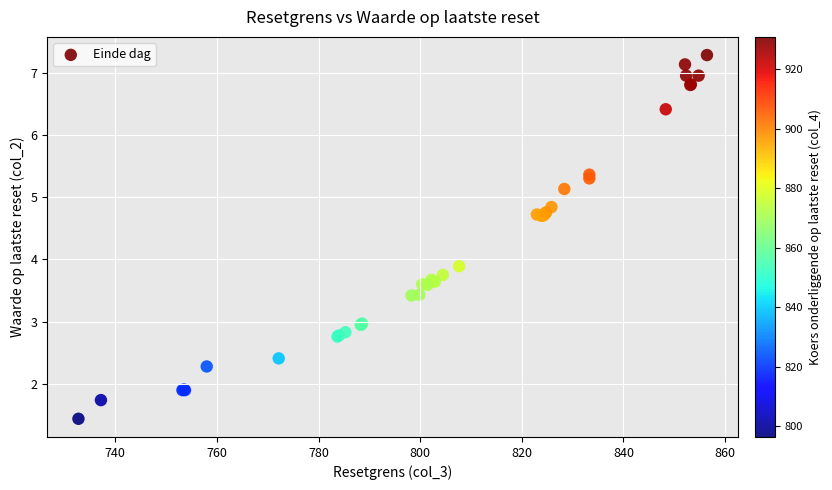

What Y value in the scatter plot is closest to 4?

3.9